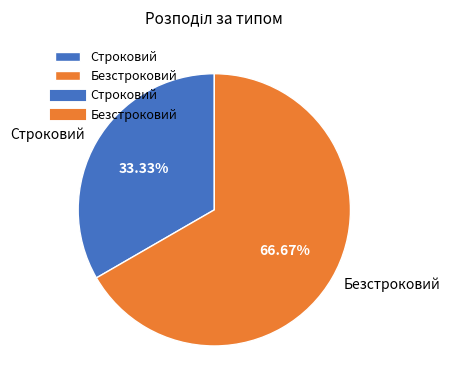

What is the majority slice?

Безстроковий